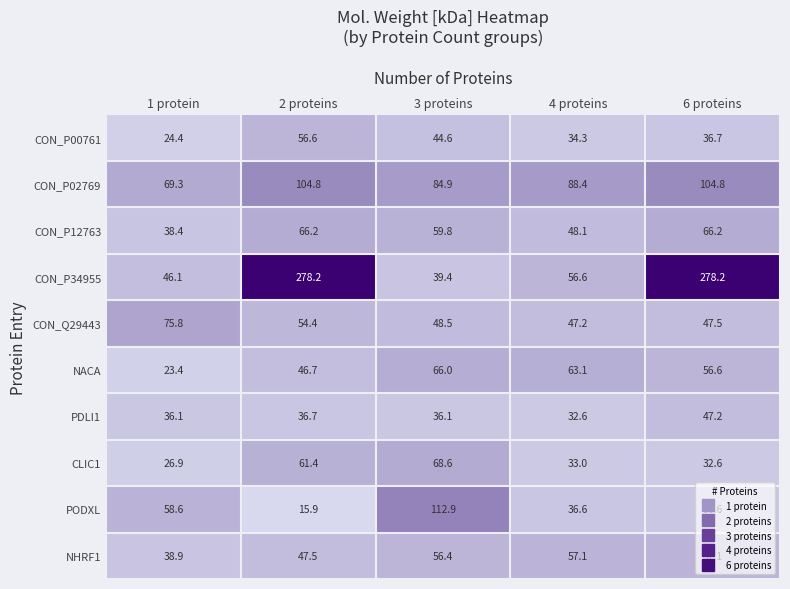

At which category is the sum across all series the highest?

2 proteins